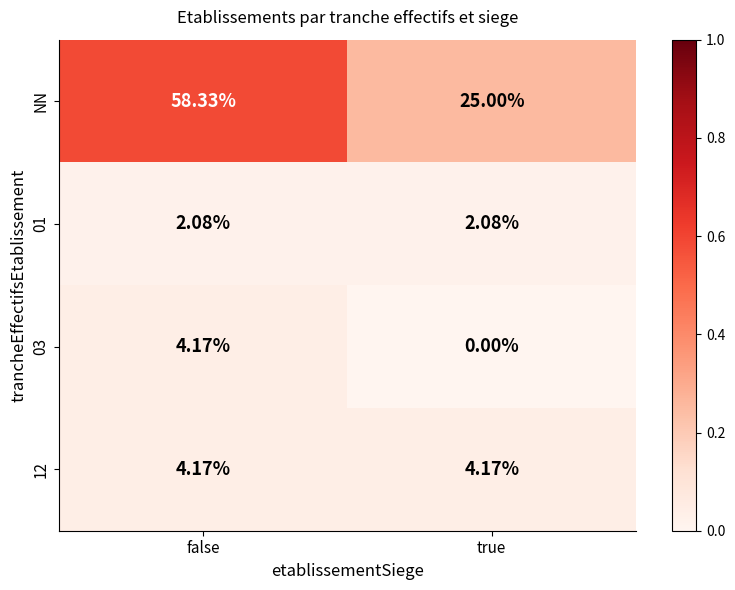

At which category does the chart reach its peak across all series?

false